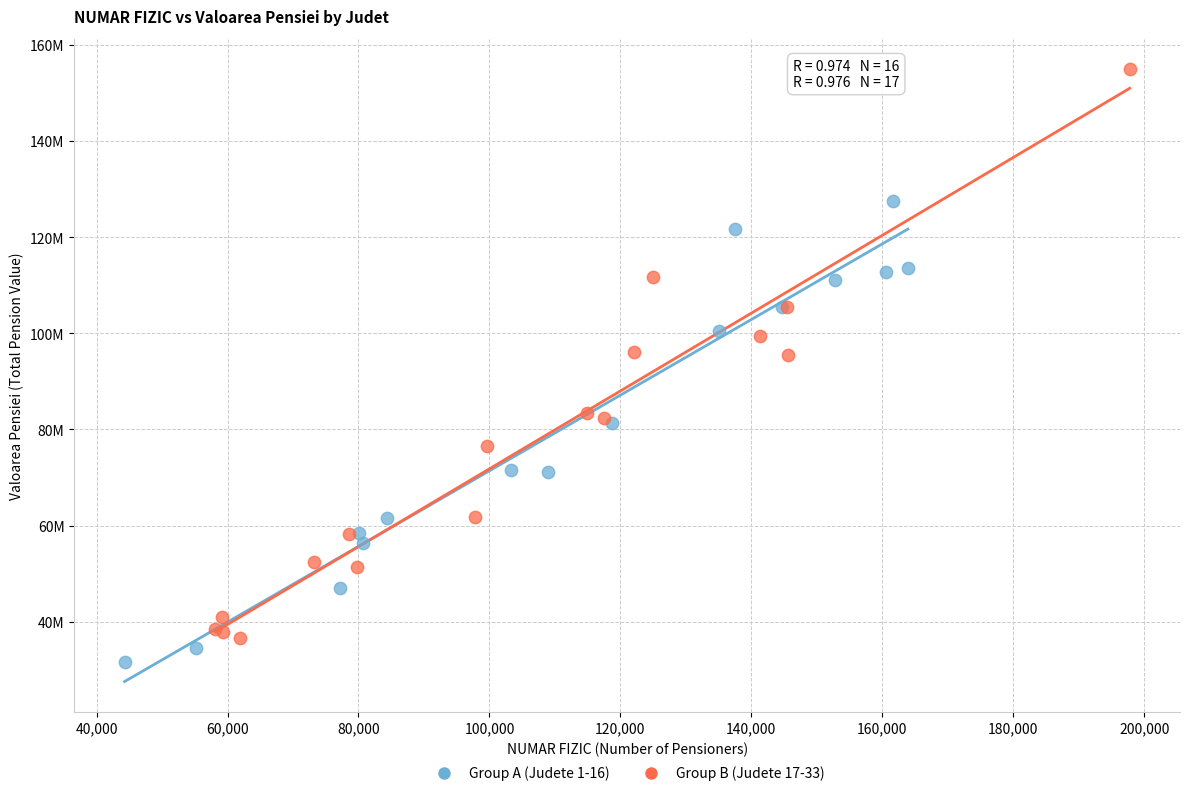

What are all the series names shown in the legend?

Group A (Judete 1-16), Group B (Judete 17-33)